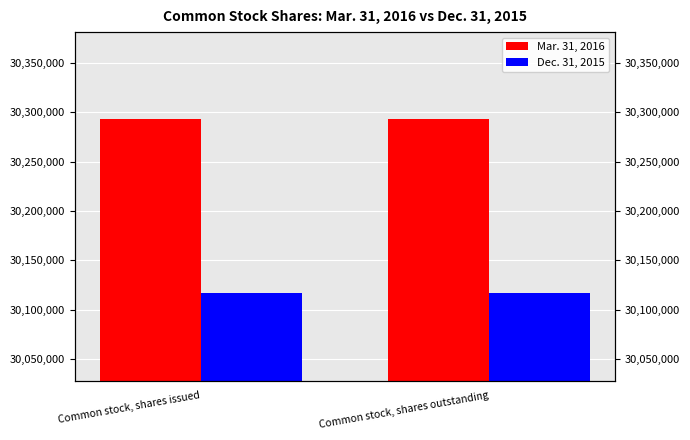

What are all the series names shown in the legend?

Mar. 31, 2016, Dec. 31, 2015